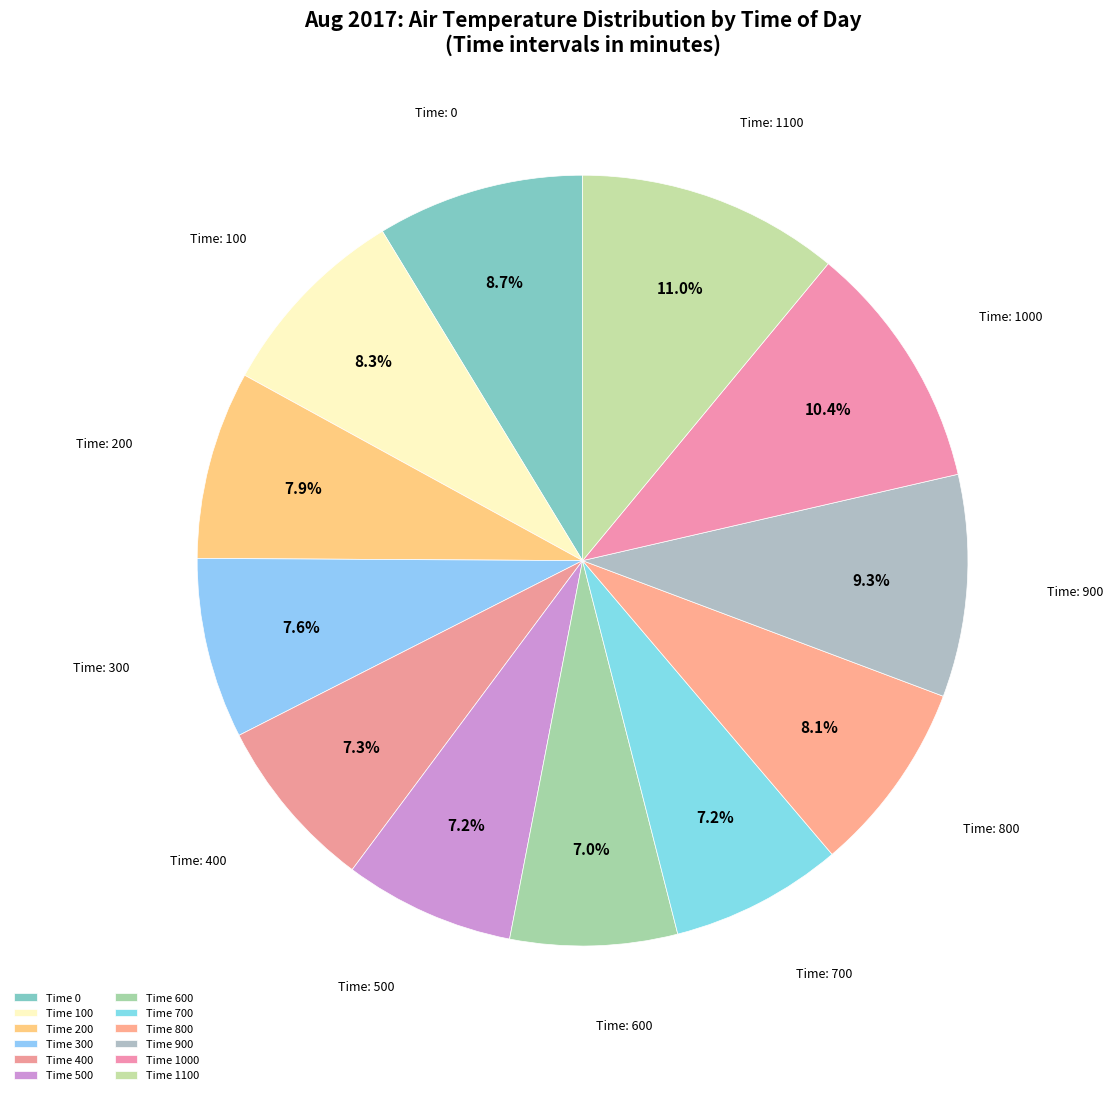

To the nearest percent, what is the difference between the largest and smallest slice percentages?

4%